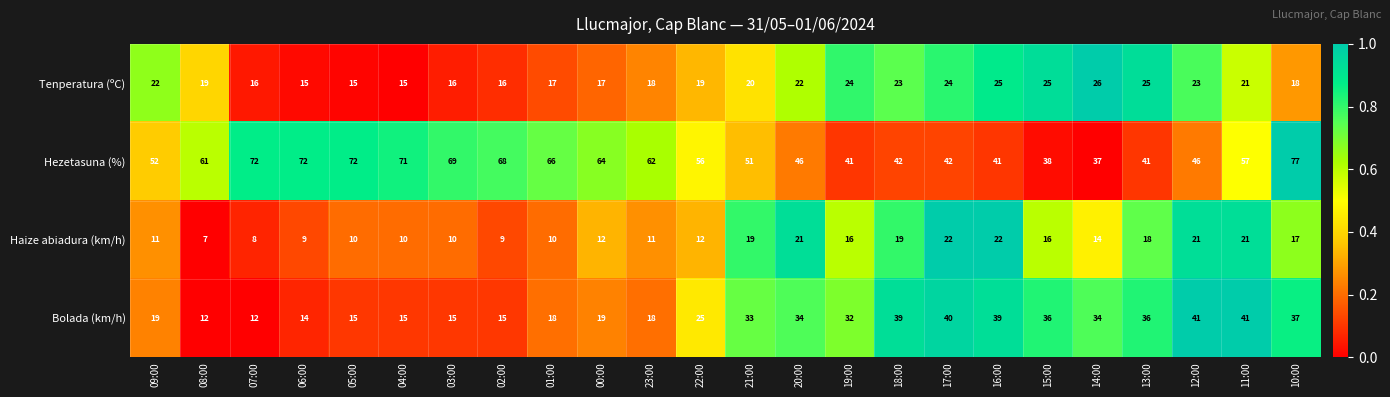

Is it true that Bolada (km/h) equals 18 at 23:00?

True